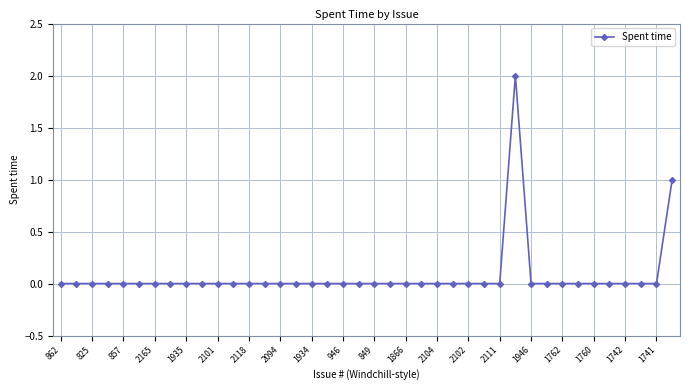

True or false: there are more than 0 points higher than both neighbors.

True